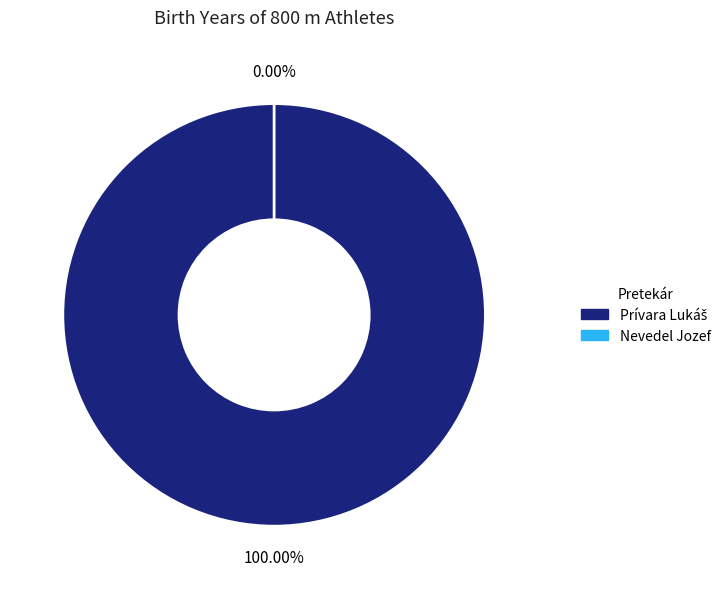

Count the number of slices in the pie.

2